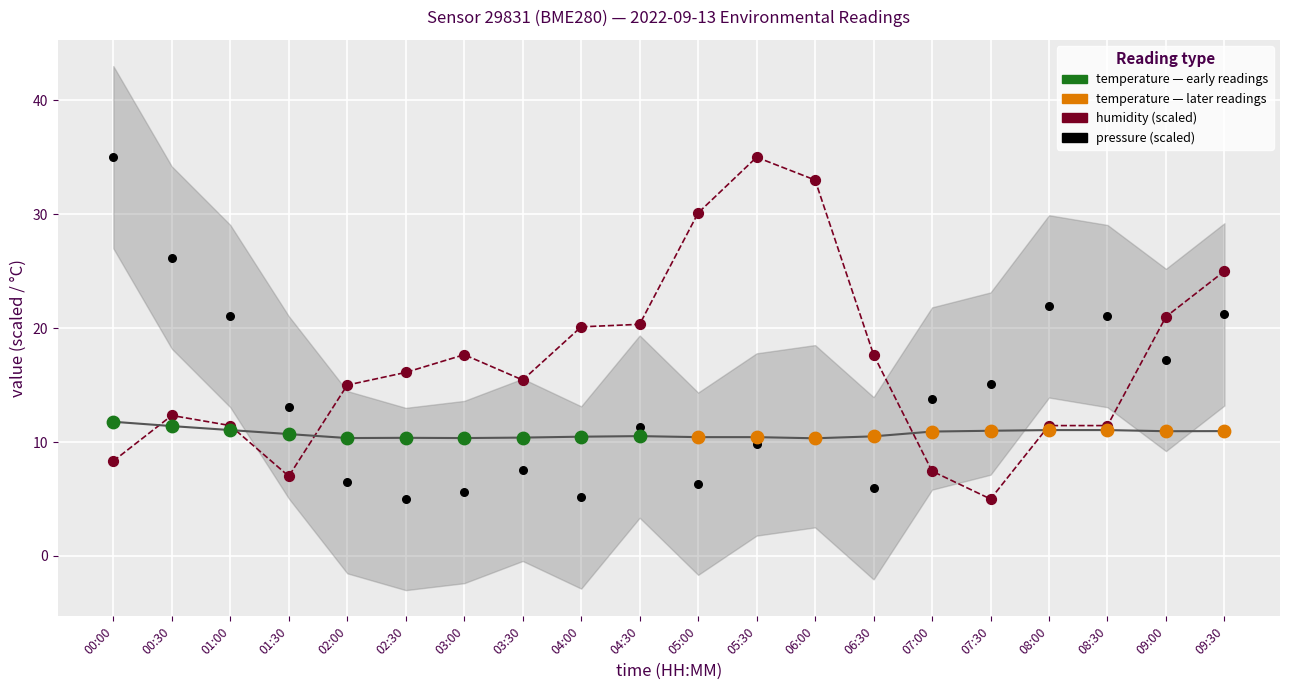

Which series reaches the minimum Y coordinate?

humidity (%, scaled)